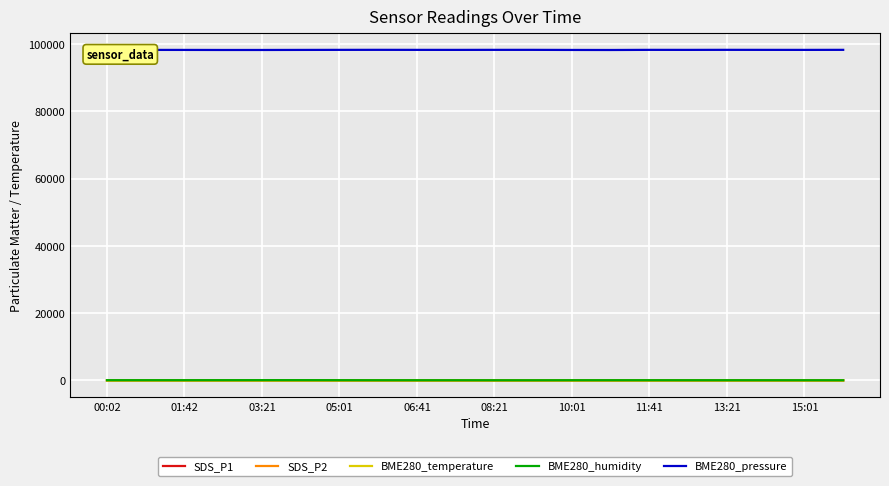

Which series has the largest total across all categories?

BME280_pressure